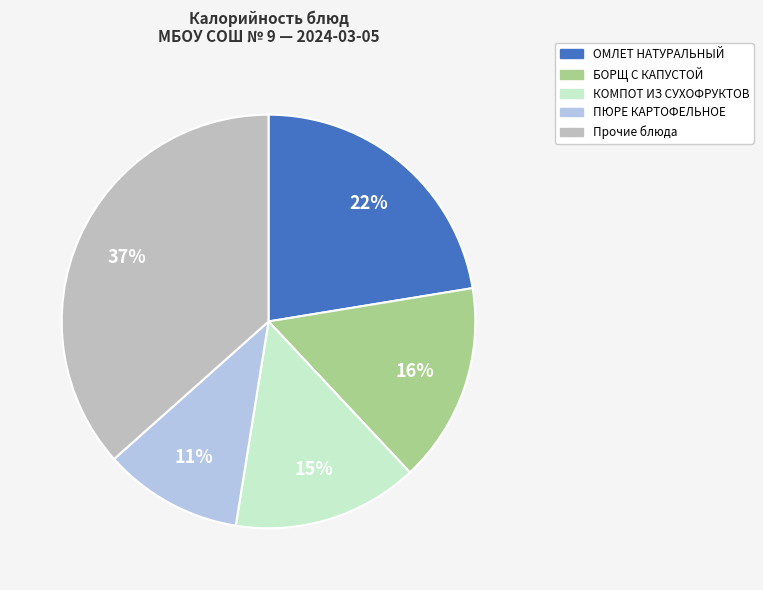

What percentage is the КОМПОТ ИЗ СУХОФРУКТОВ slice, to the nearest percent?

15%